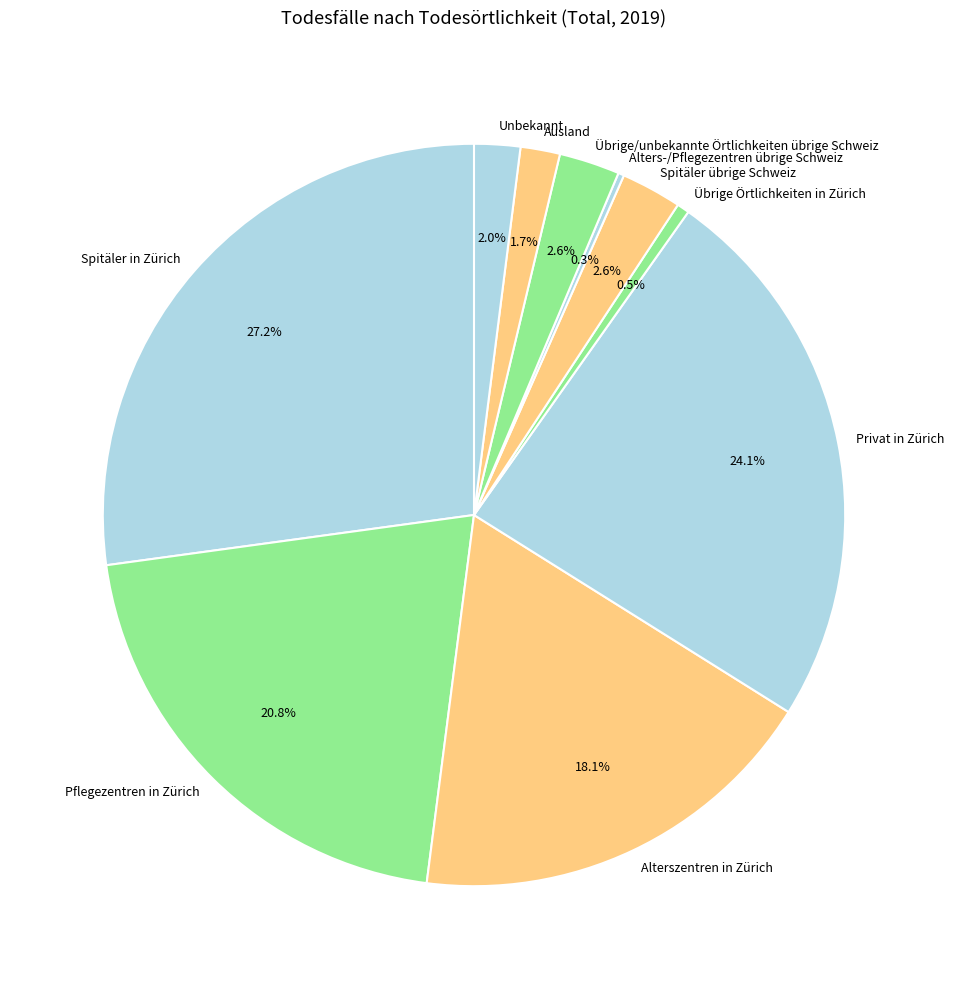

Is it true that Spitäler in Zürich is 27% of the pie?

True